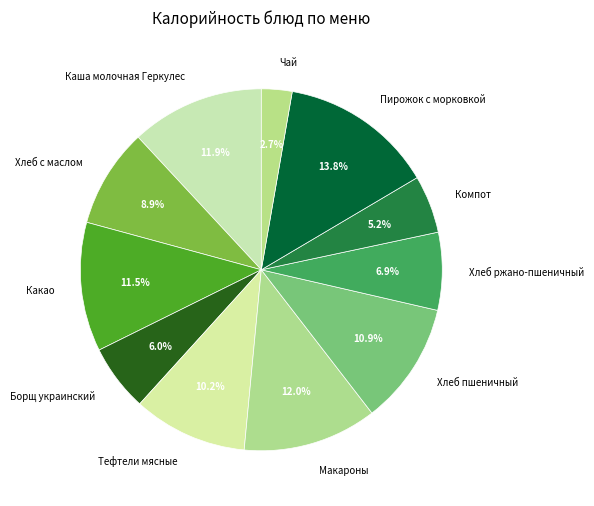

What percentage is NOT represented by Пирожок с морковкой?

86.2%